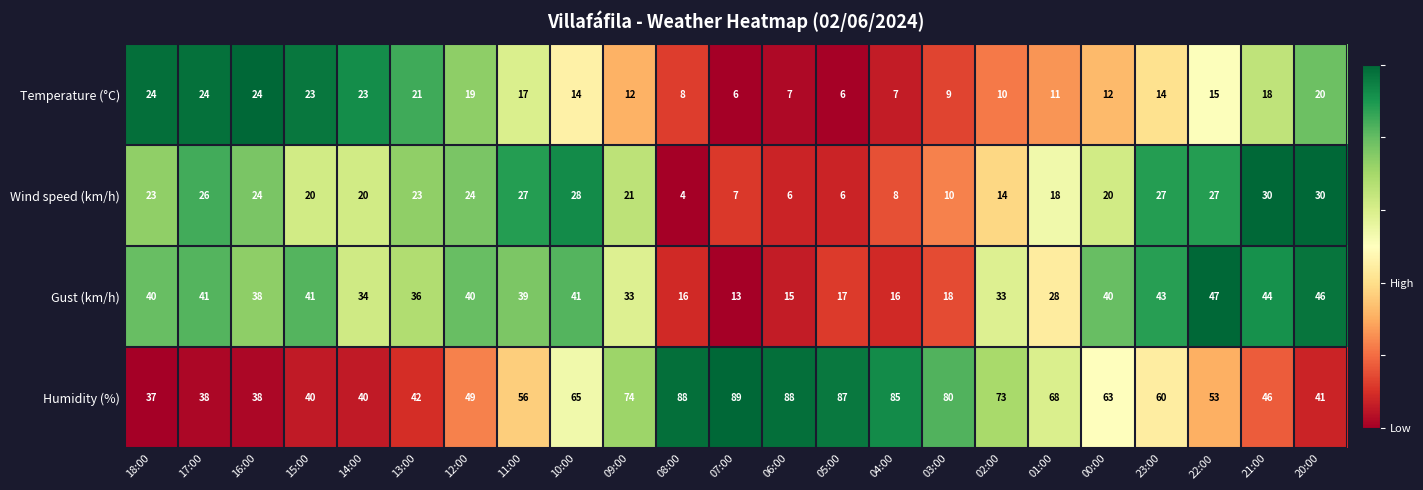

Which series changed the most between 15:00 and 23:00?

Humidity (%)